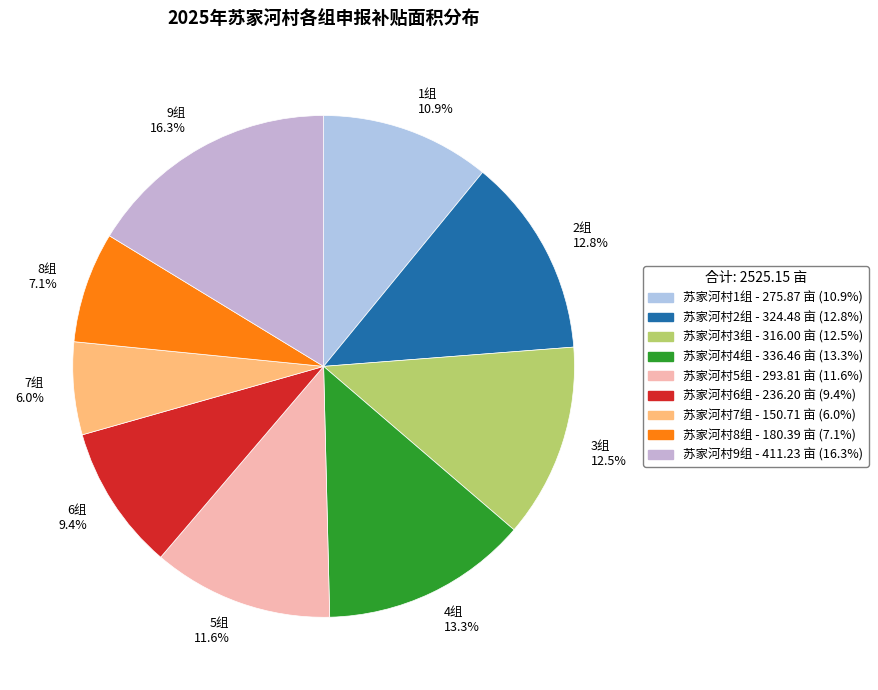

Which has a higher value, 1组 10.9% or 2组 12.8%?

2组 12.8%